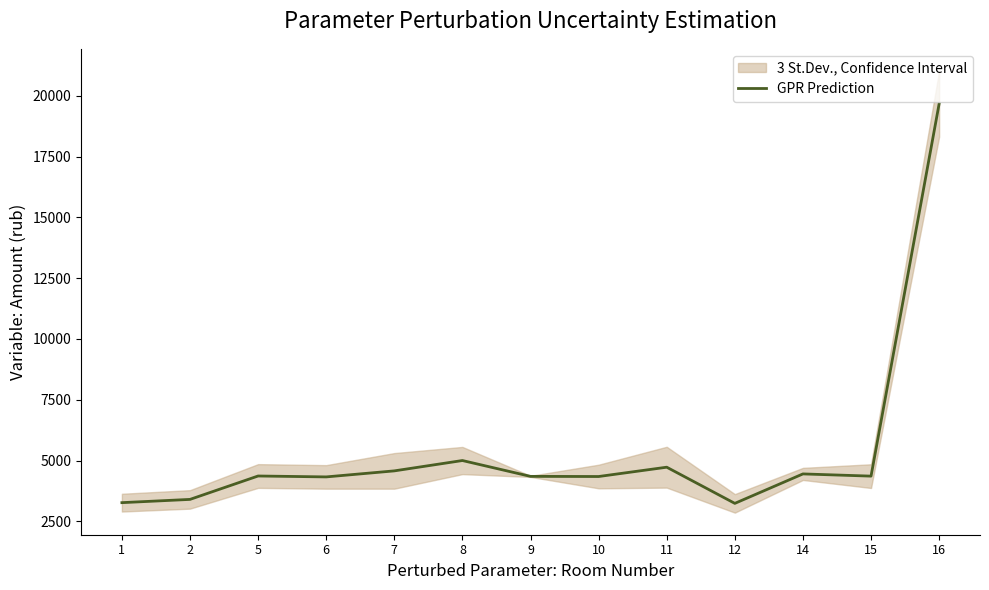

What is the greatest value displayed?

19673.9